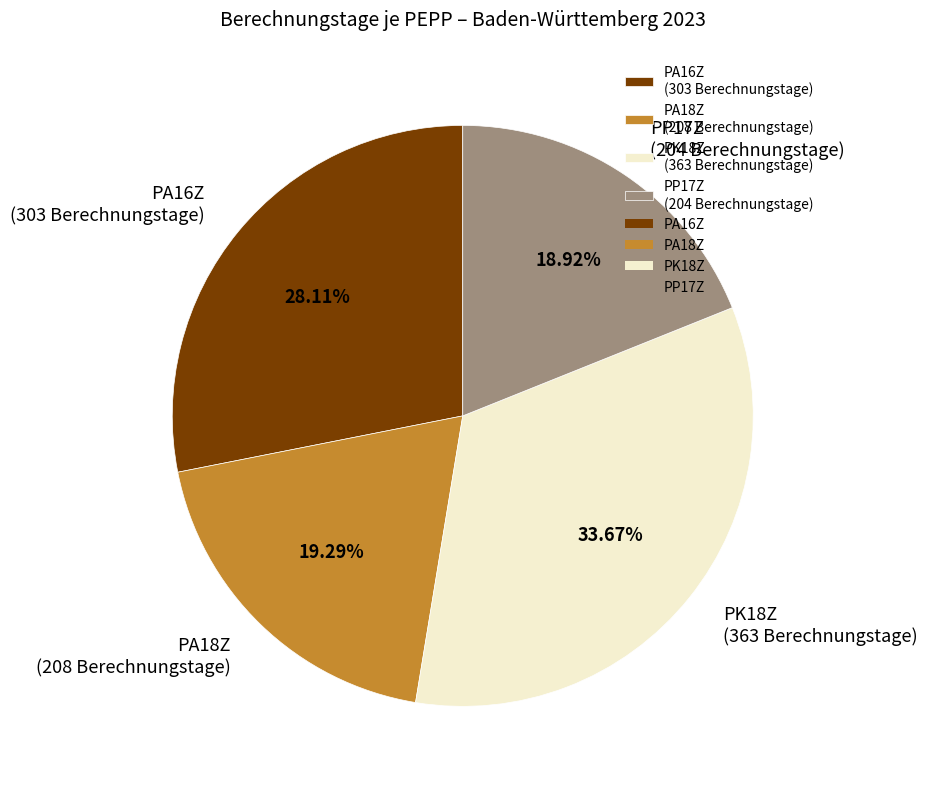

Which category has the biggest portion of the pie?

PK18Z